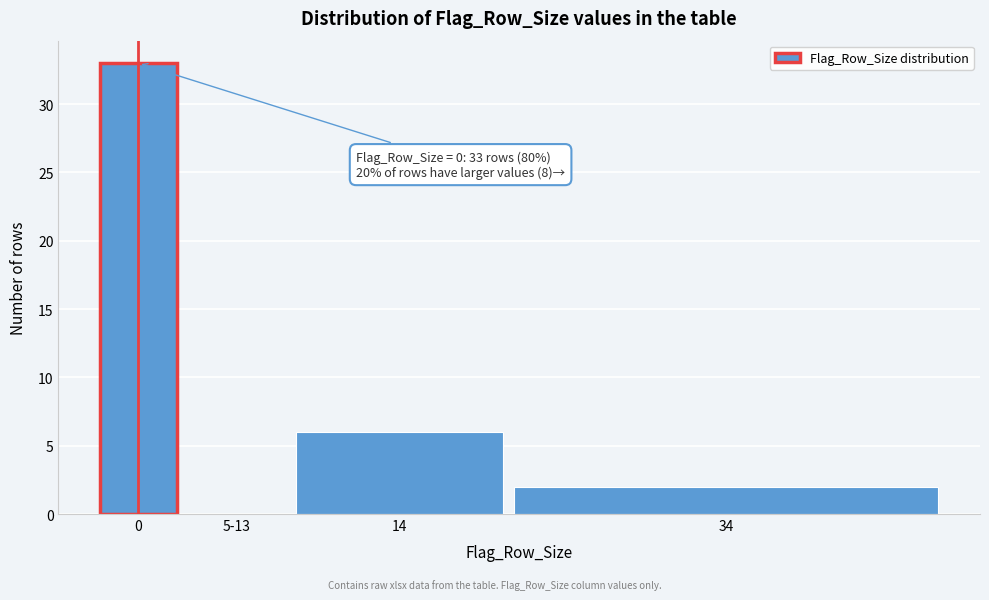

Reading left to right, extract all data points from this chart.

0=33	5-13=0	14=6	34=2